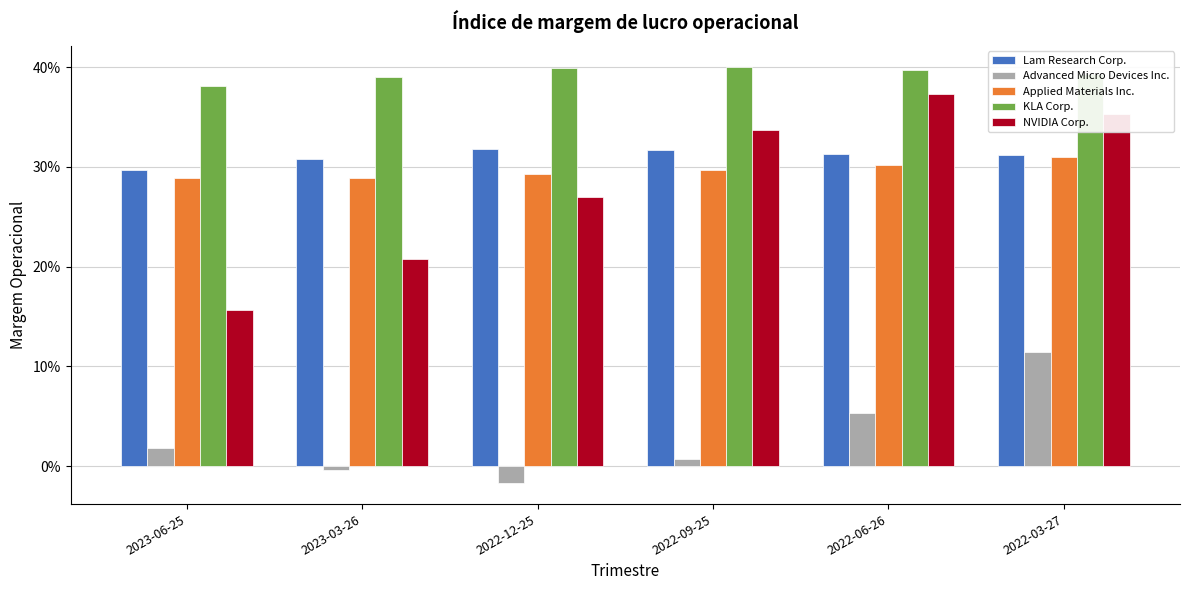

Reading left to right, transcribe all the data shown in this chart.

Lam Research Corp.: 0.3	0.3	0.3	0.3	0.3	0.3
Advanced Micro Devices Inc.: 0.0	-0.0	-0.0	0.0	0.1	0.1
Applied Materials Inc.: 0.3	0.3	0.3	0.3	0.3	0.3
KLA Corp.: 0.4	0.4	0.4	0.4	0.4	0.4
NVIDIA Corp.: 0.2	0.2	0.3	0.3	0.4	0.4